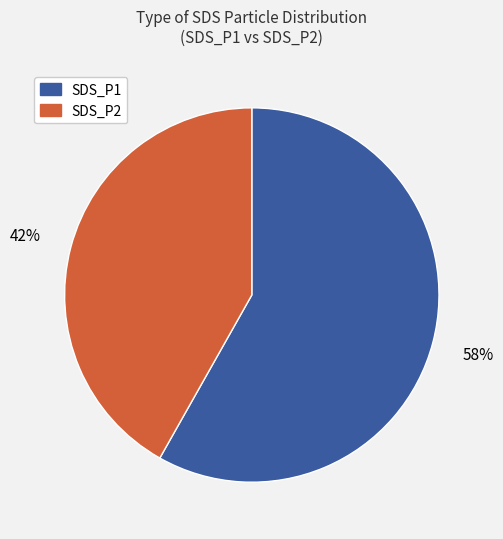

Does any single category account for the majority?

Yes